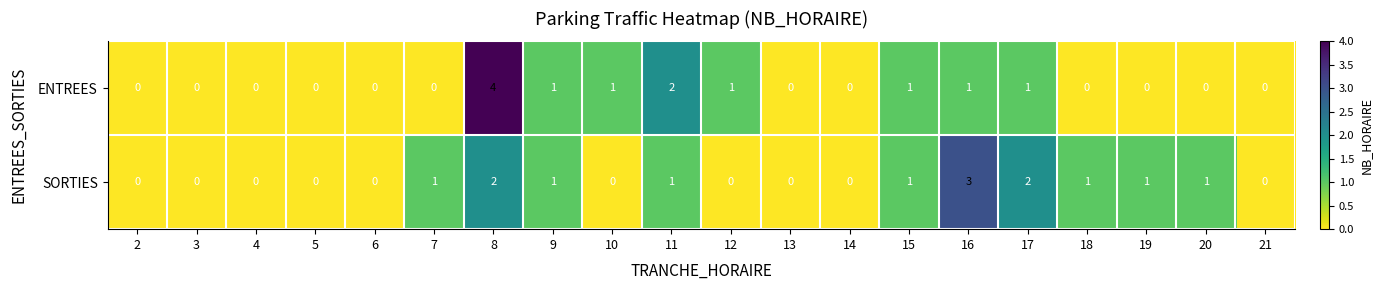

The ENTREES series shows 0 at 3. True or false?

True